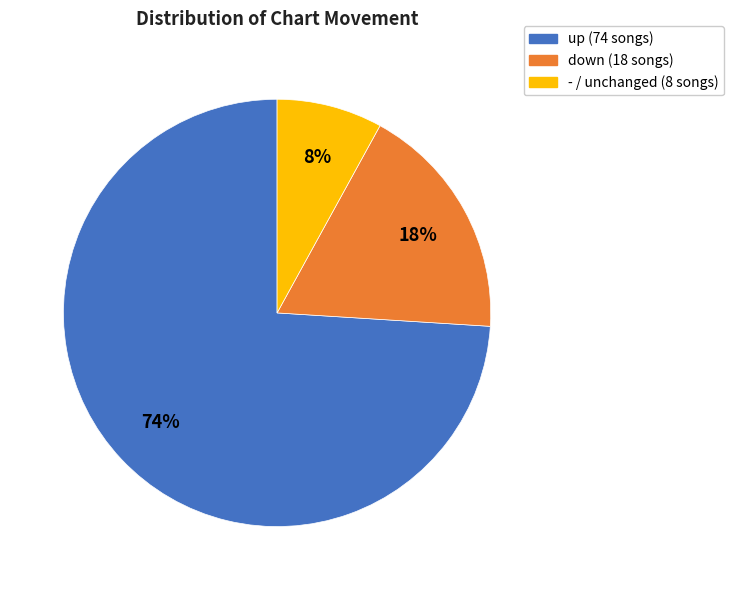

To the nearest percent, what is the difference between the largest and smallest slice percentages?

66%